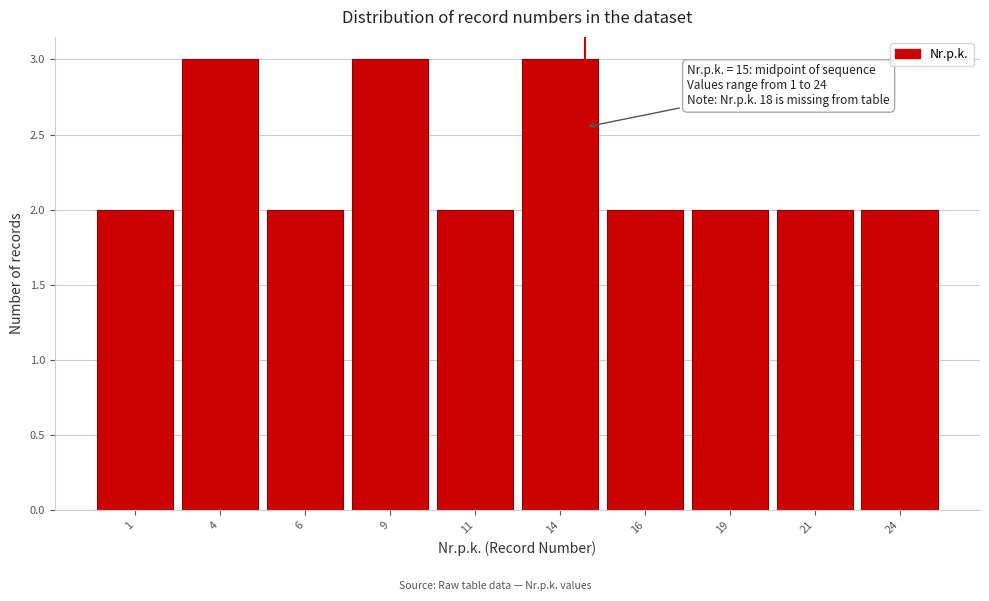

Reading left to right, what are all the values shown in this chart?

2	3	2	3	2	3	2	2	2	2